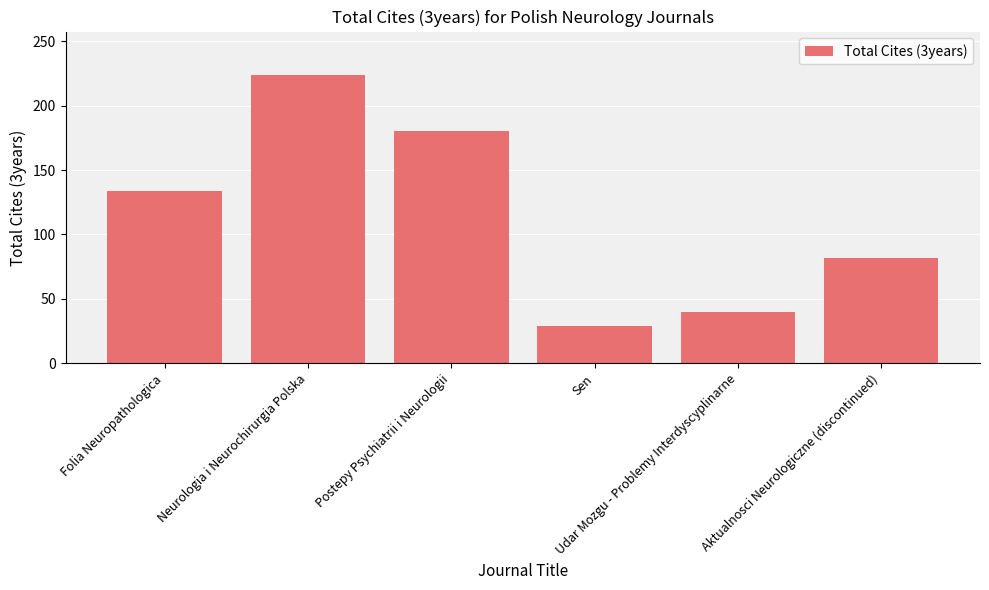

Which category has the highest value across all series?

Neurologia i Neurochirurgia Polska